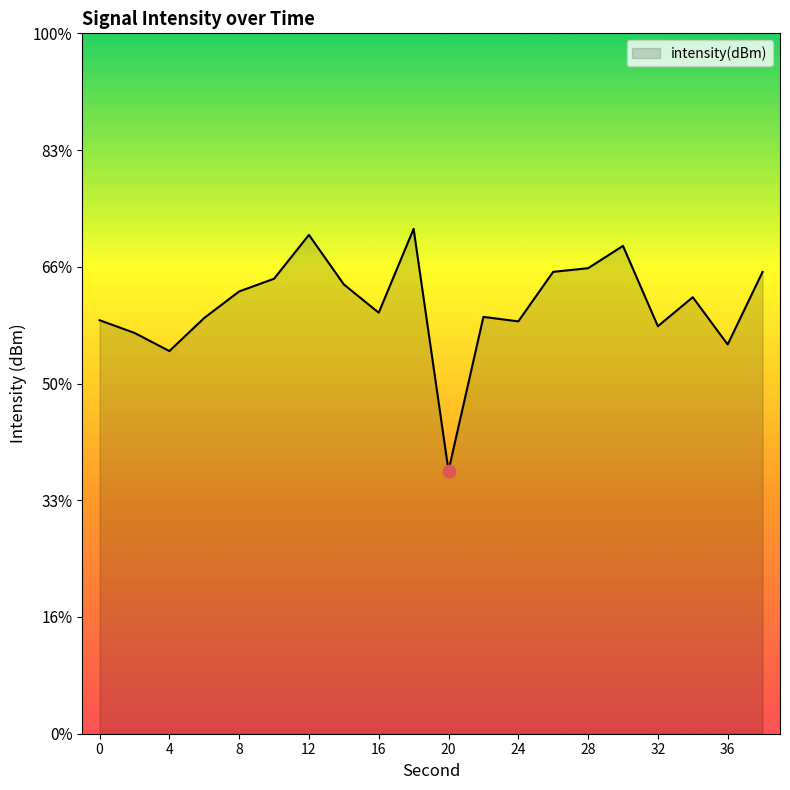

What is the change in value from 0 to 26?

+1.0